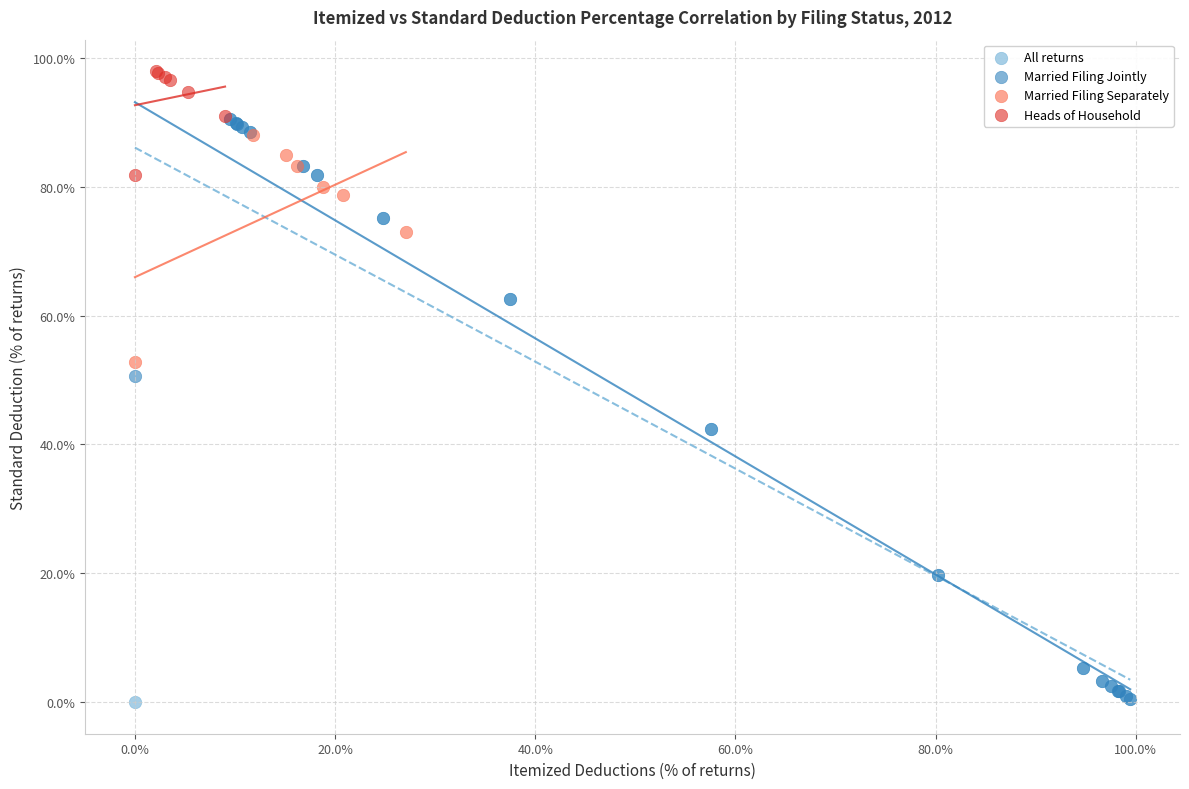

What are all the series names shown in the legend?

All returns, Married Filing Jointly, Married Filing Separately, Heads of Household